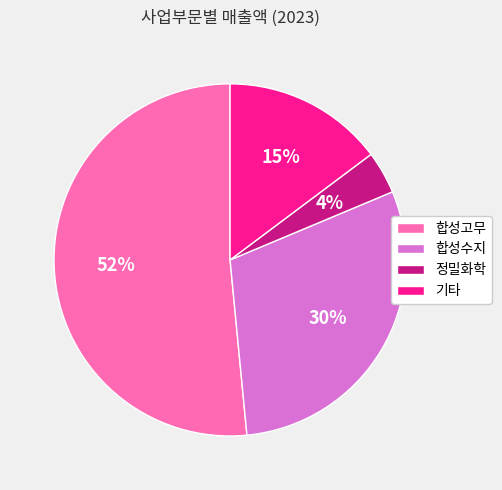

To the nearest percent, what portion does 합성수지 represent?

30%